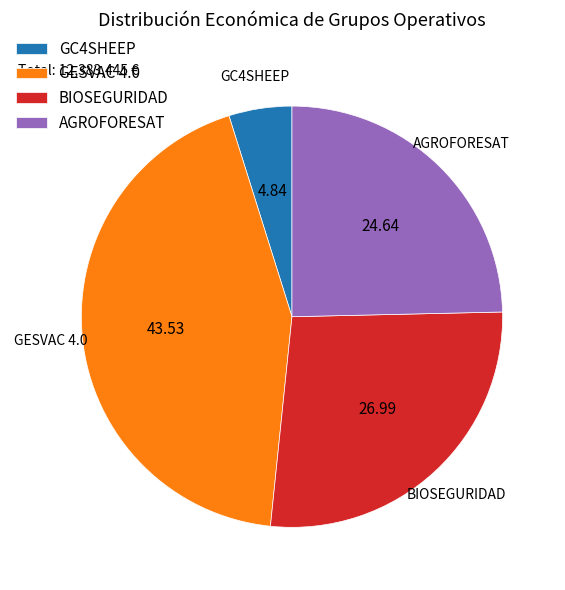

Approximately how many times larger is the value at GESVAC 4.0 compared to AGROFORESAT?

1.8